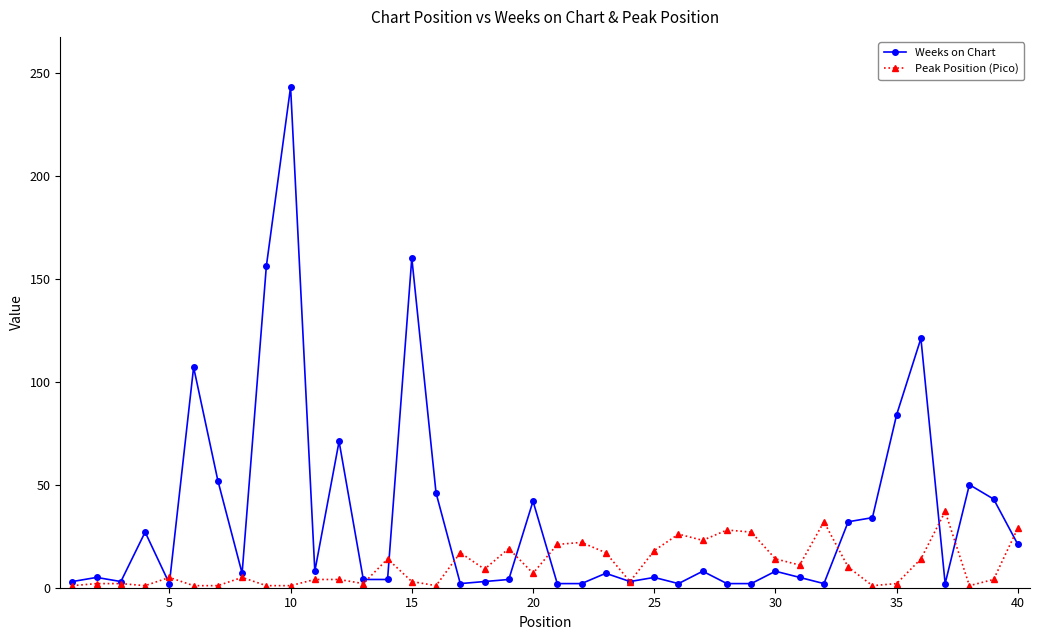

What is the sum of all Peak Position (Pico) values?

440